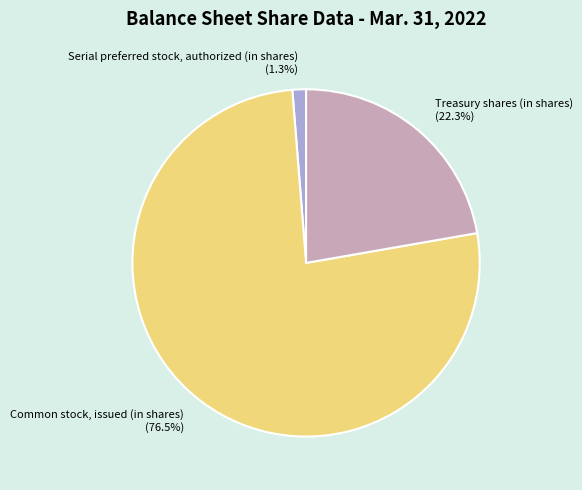

Count the number of slices in the pie.

3